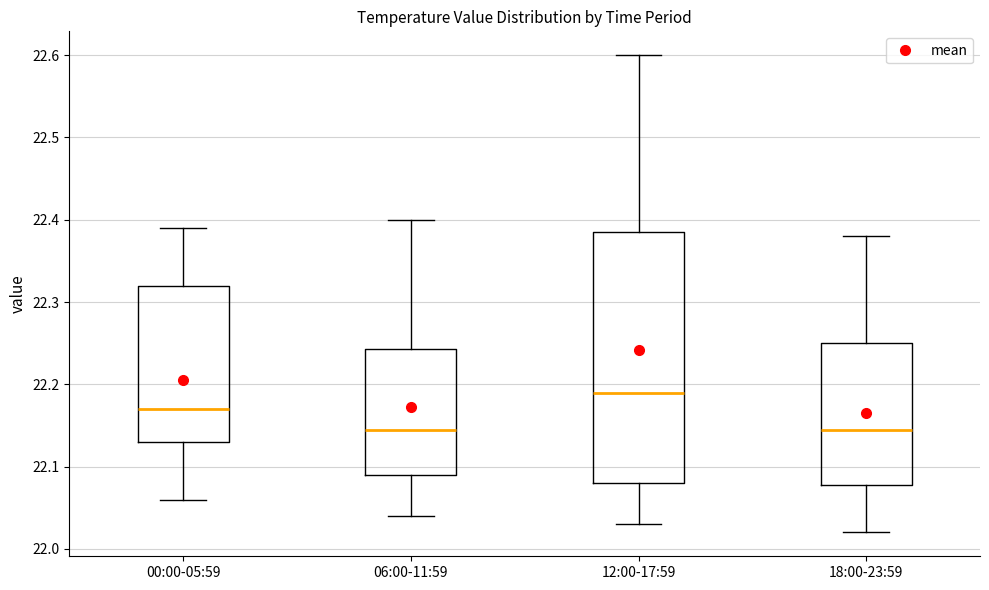

Where does the upper whisker of the box for 06:00-11:59 end on the y-axis? The values are not printed on the chart, so give them approximately, as read against the axis.

22.40